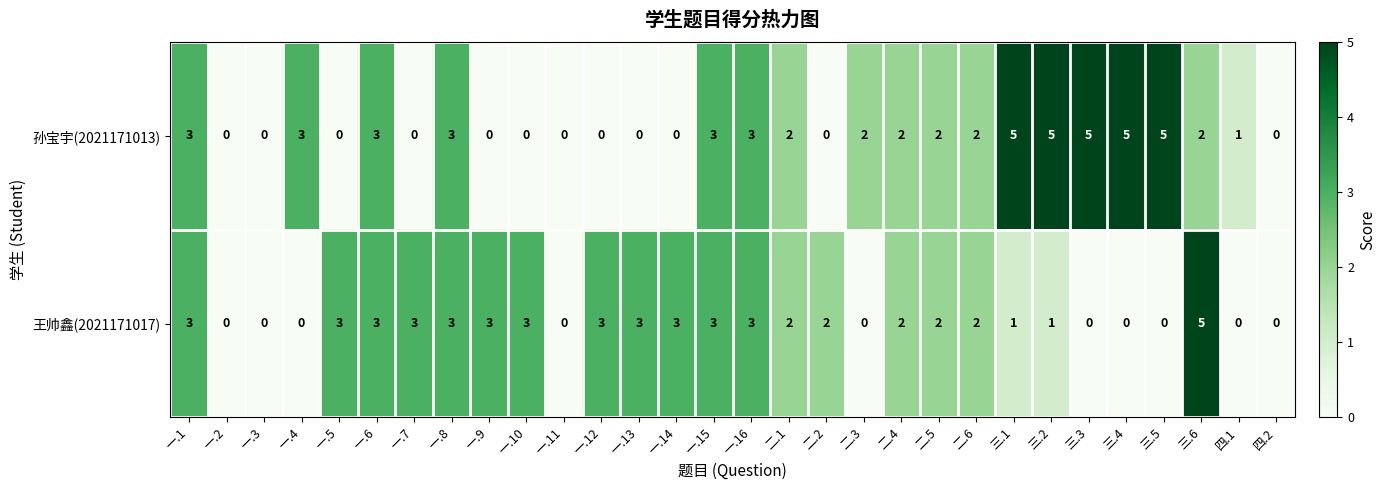

Is it true that 孙宝宇(2021171013) equals 5 at 三.5?

True